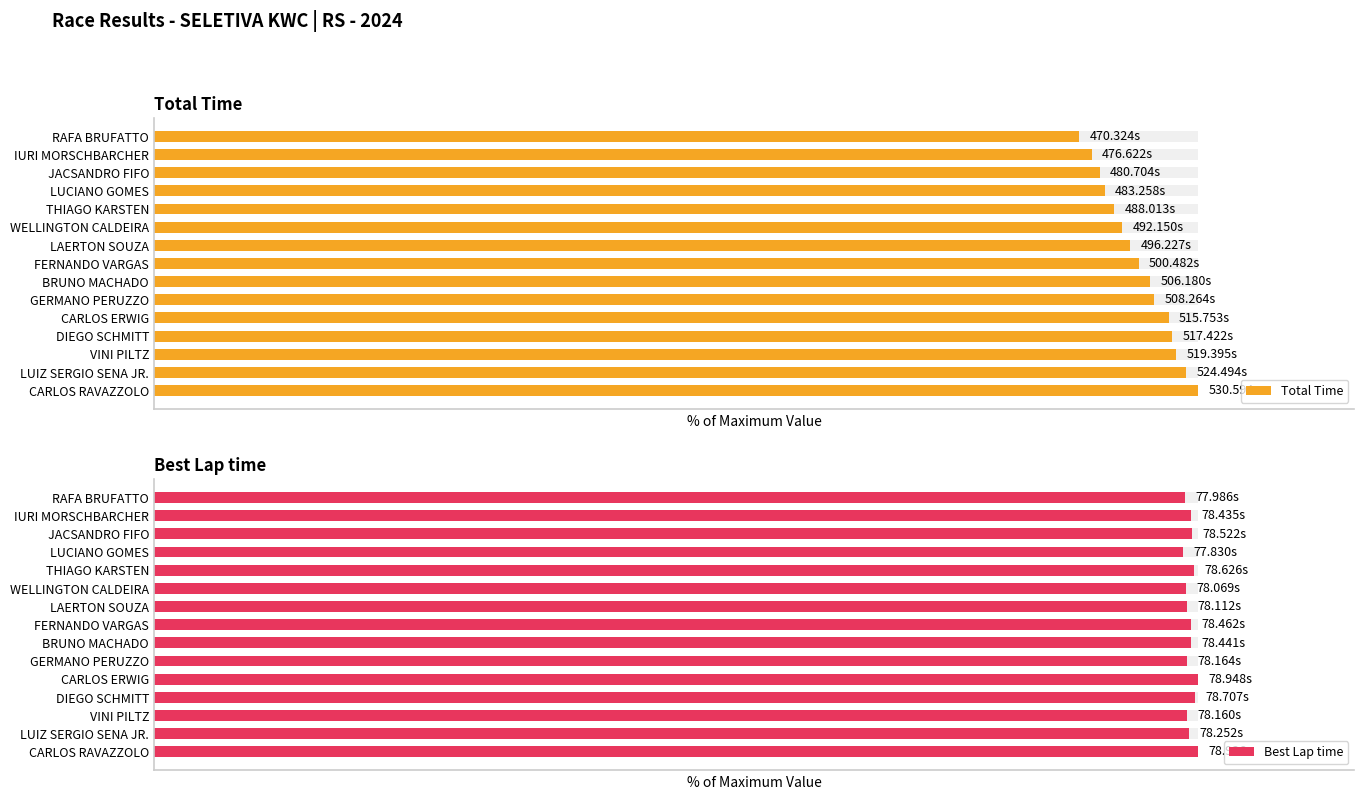

What is the lowest value of the Total Time series?

88.6